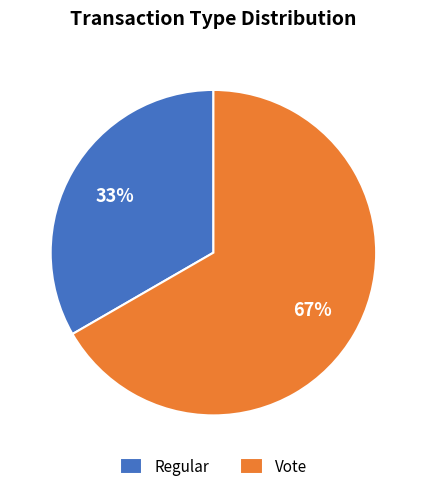

How many slices are in this pie chart?

2